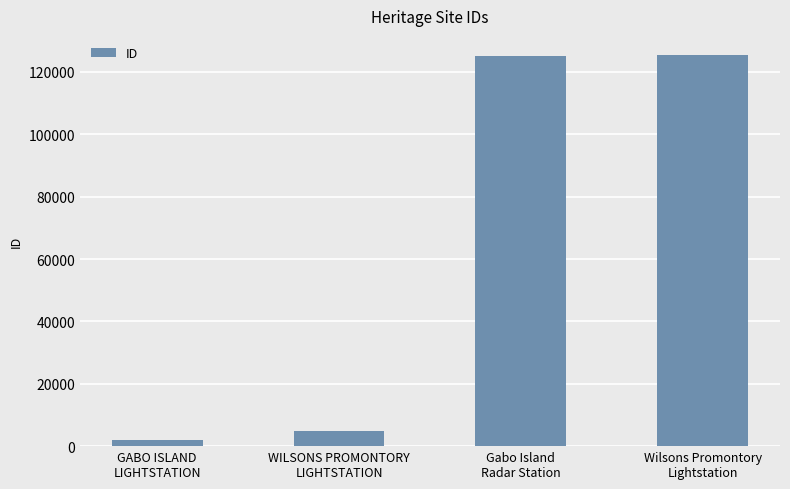

What is the change in value from WILSONS PROMONTORY
LIGHTSTATION to Gabo Island
Radar Station?

+120316